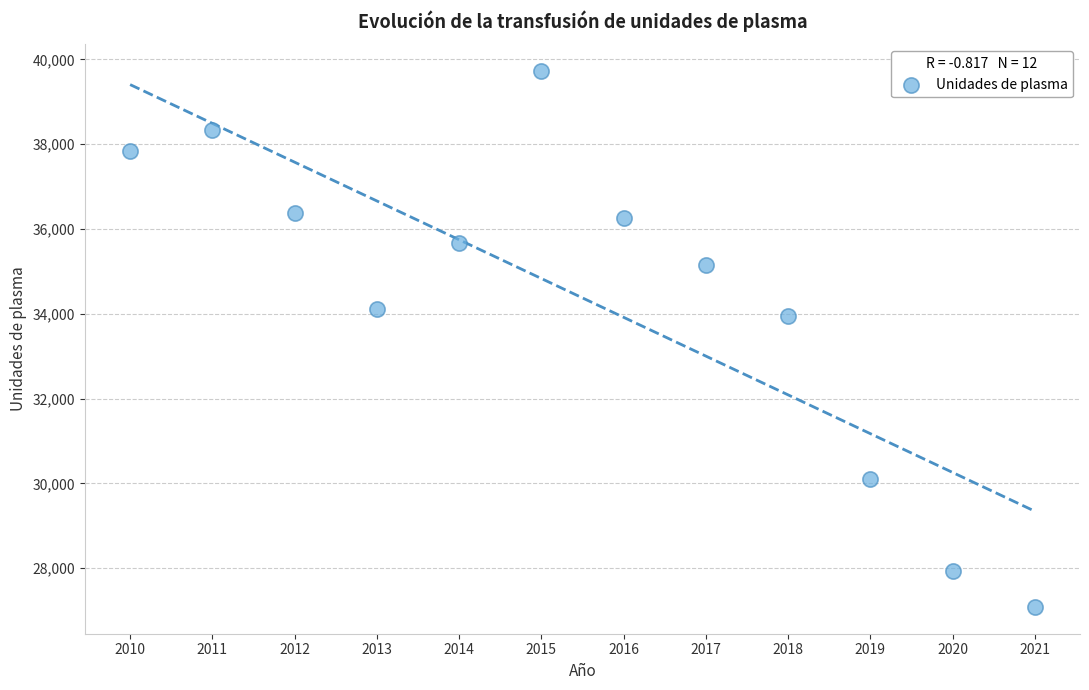

What is the range of Y values (max minus min)?

12635